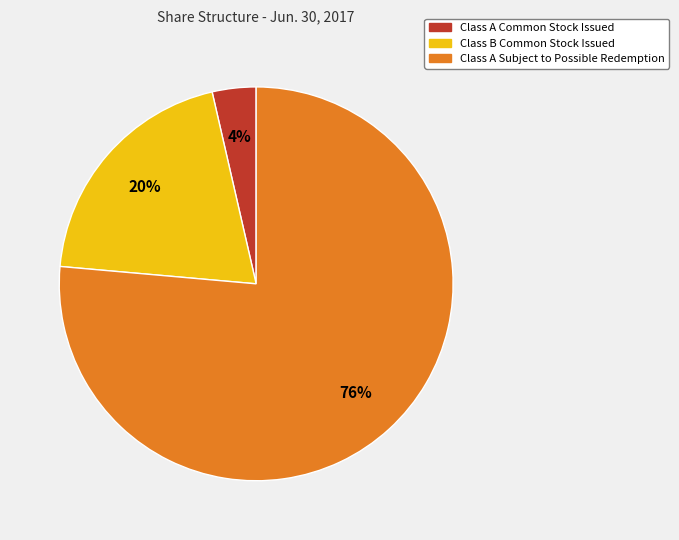

To the nearest percent, what is the average slice percentage?

33%